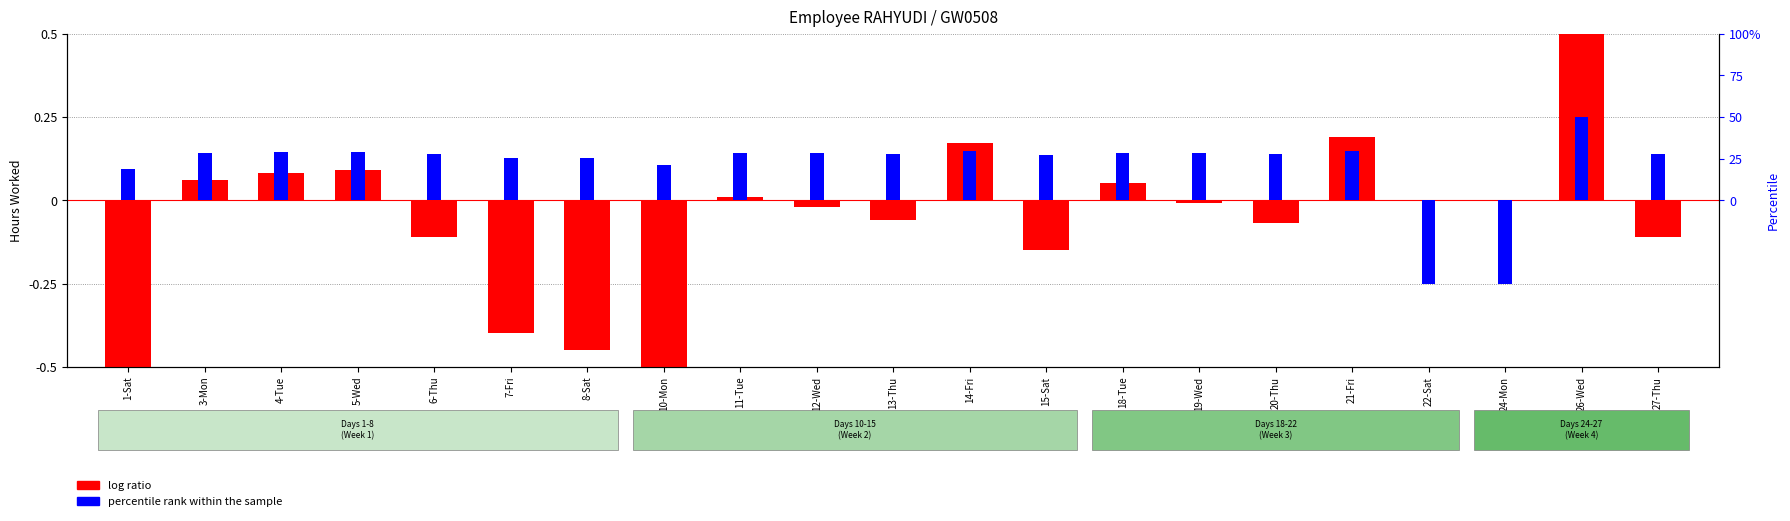

What is the minimum value shown in the chart?

-1.4